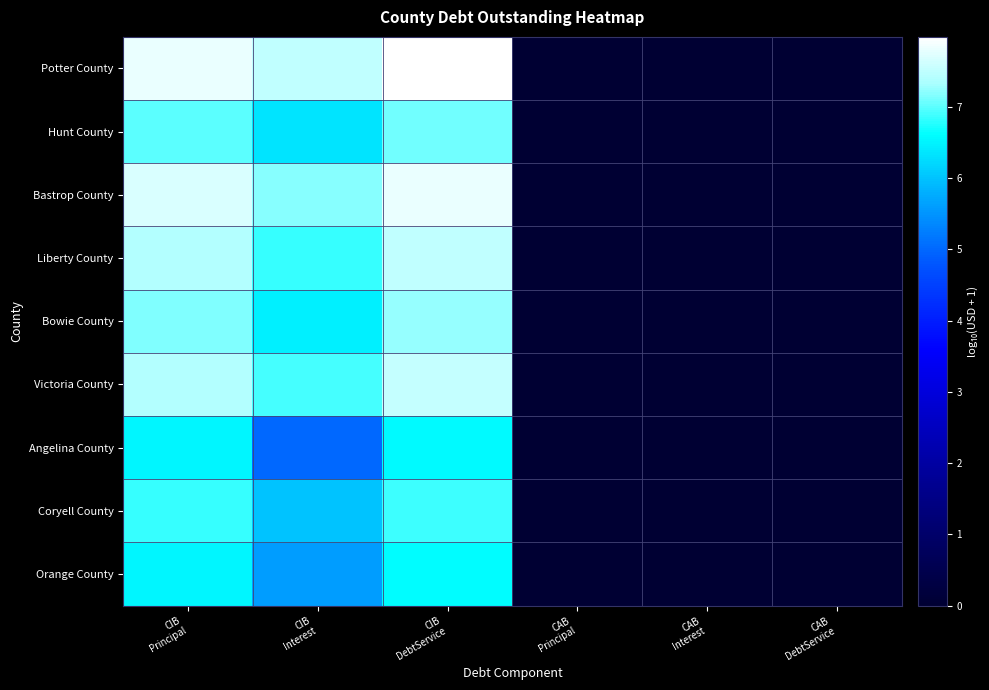

What is the spread (max minus min) of values at CIB
Interest?

2.5